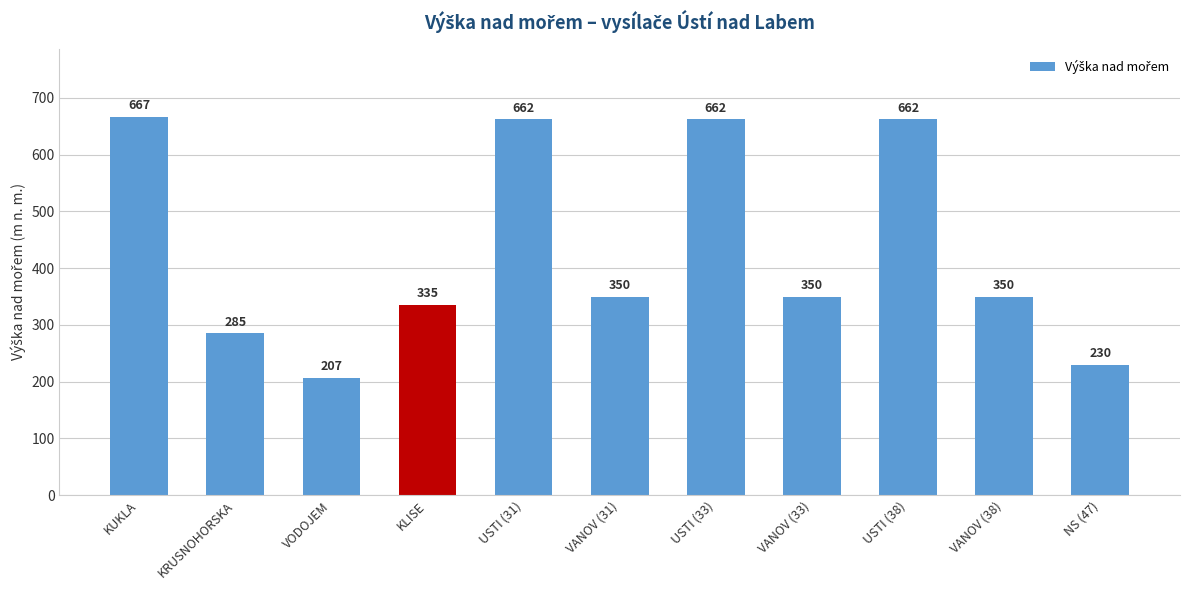

What is the difference between the second highest and minimum values?

455